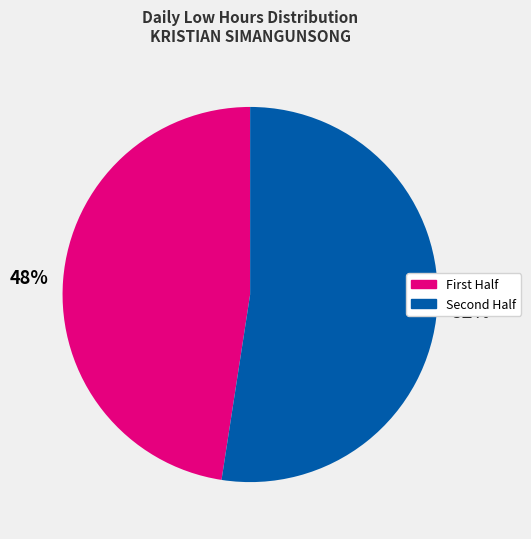

Is there any slice that represents more than half of the pie?

Yes